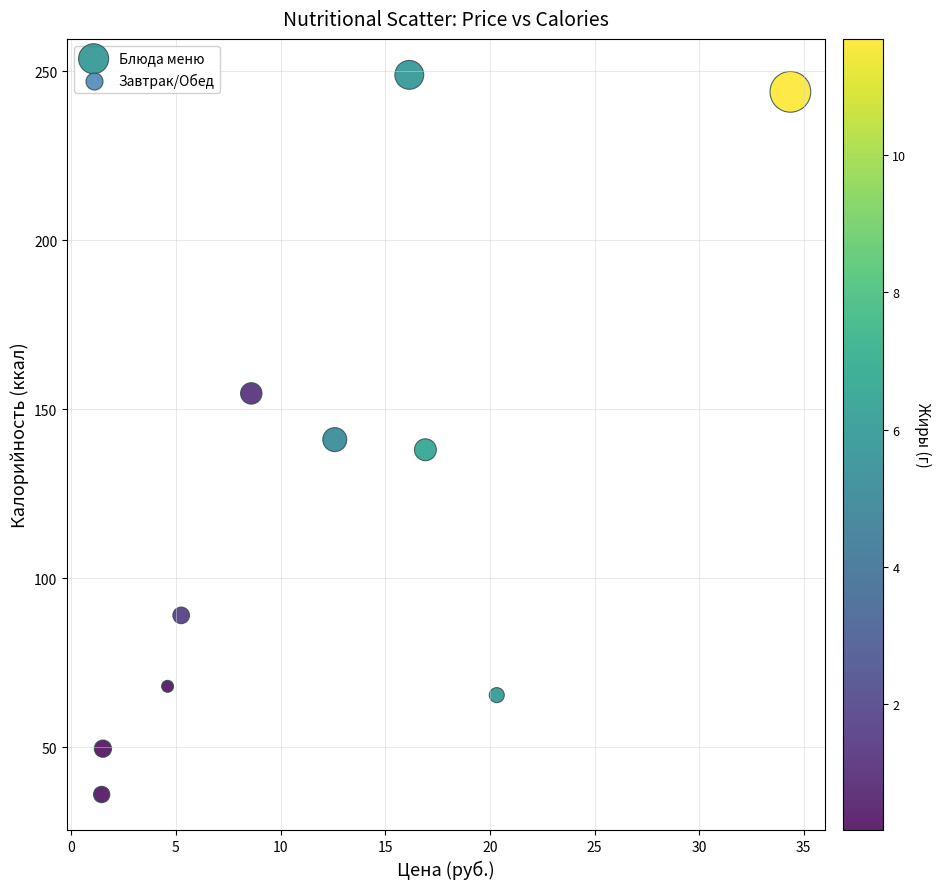

What is the average X value?

12.2